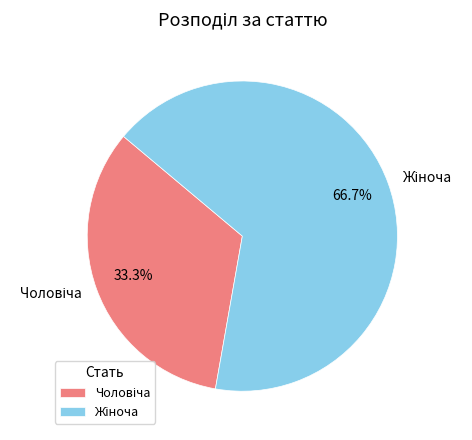

To the nearest percent, what is the difference between the largest and smallest slice percentages?

33%